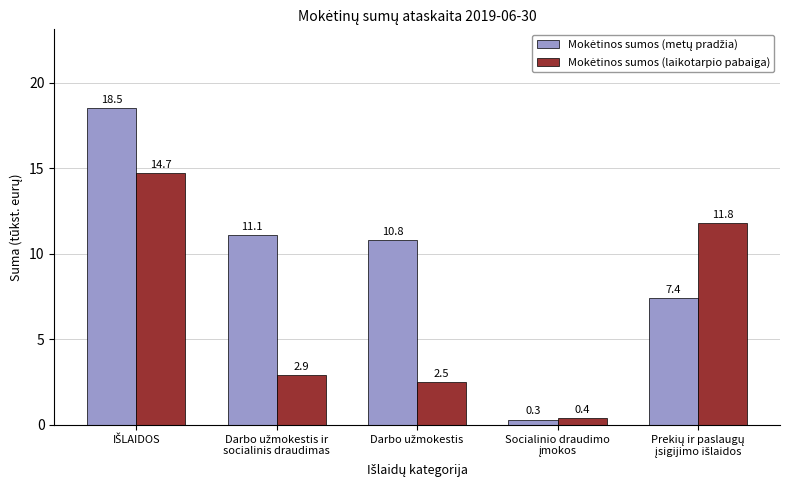

At how many categories does at least one series exceed 4?

4